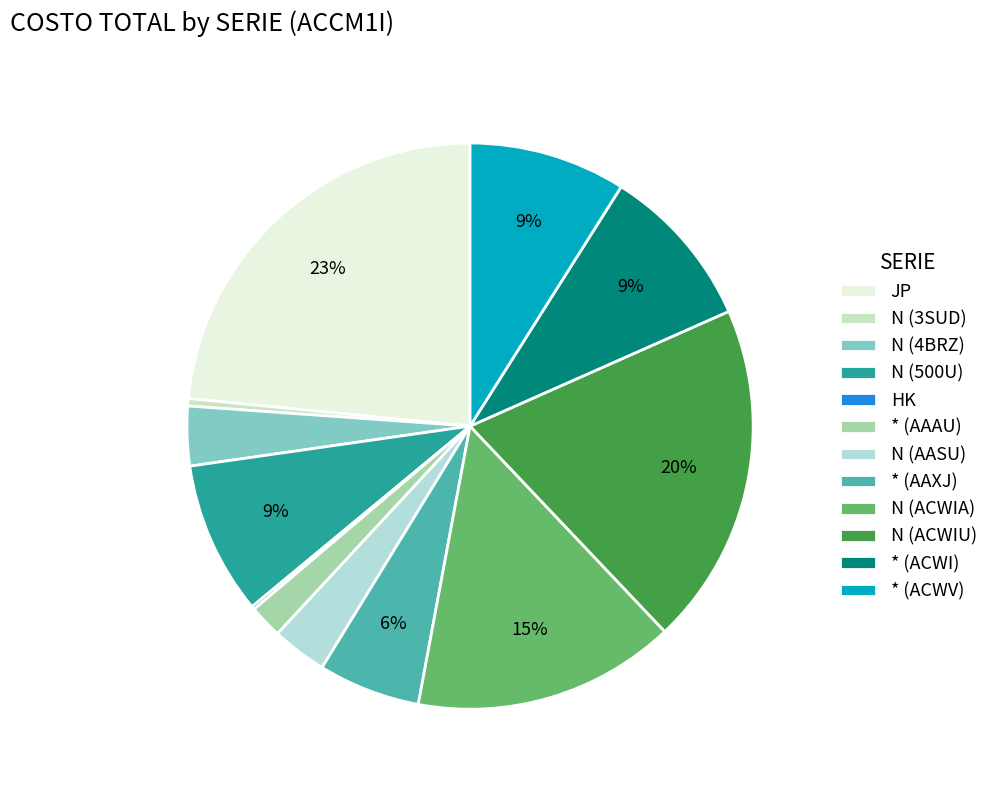

Is it true that N (4BRZ) is 3% of the pie?

True